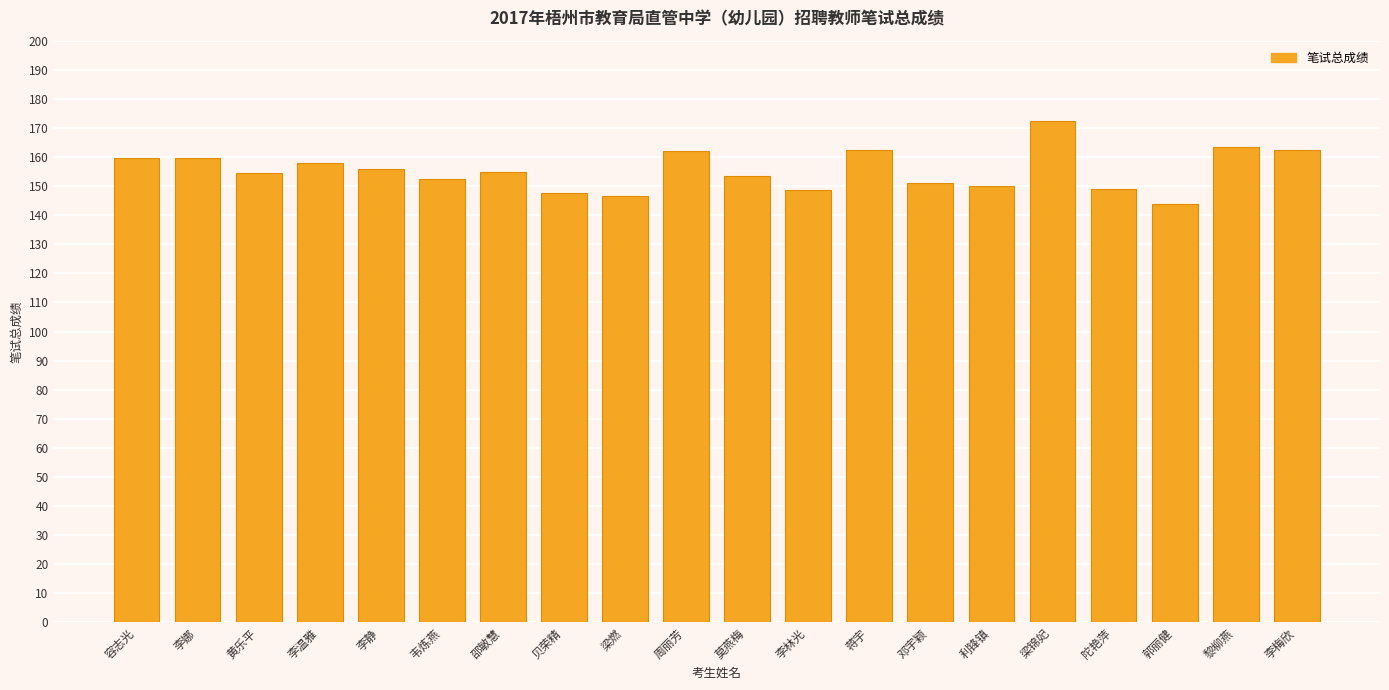

Approximately how many times larger is the value at 韦炼燕 compared to 邵敏慧?

1.0